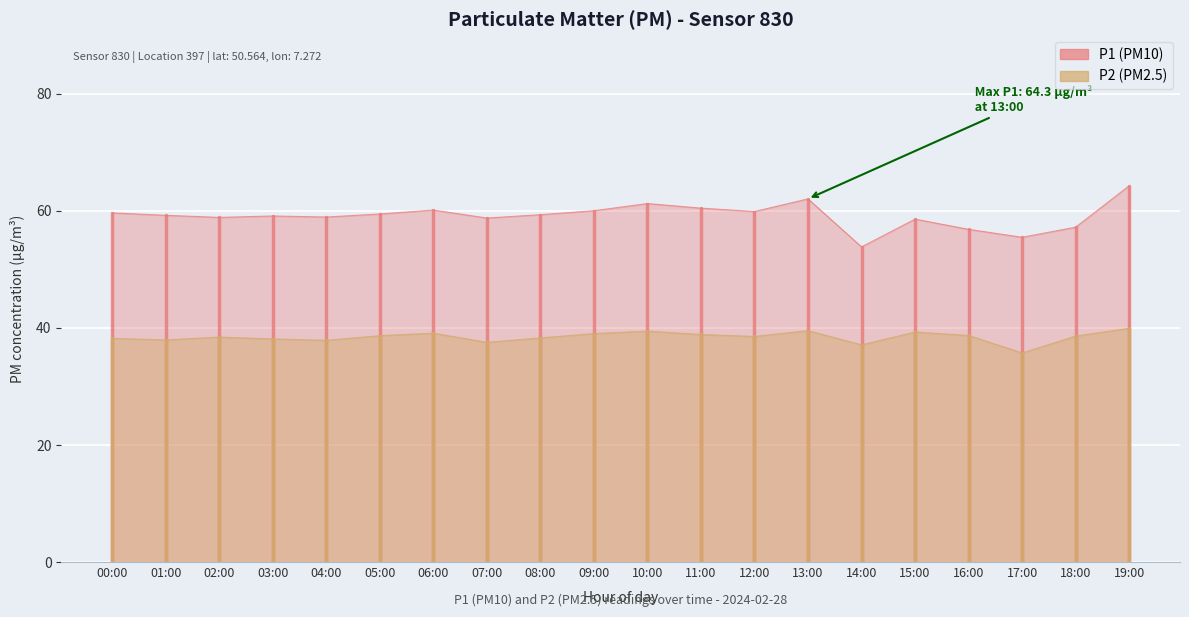

Where is P2 nearest to the value 37?

14:00